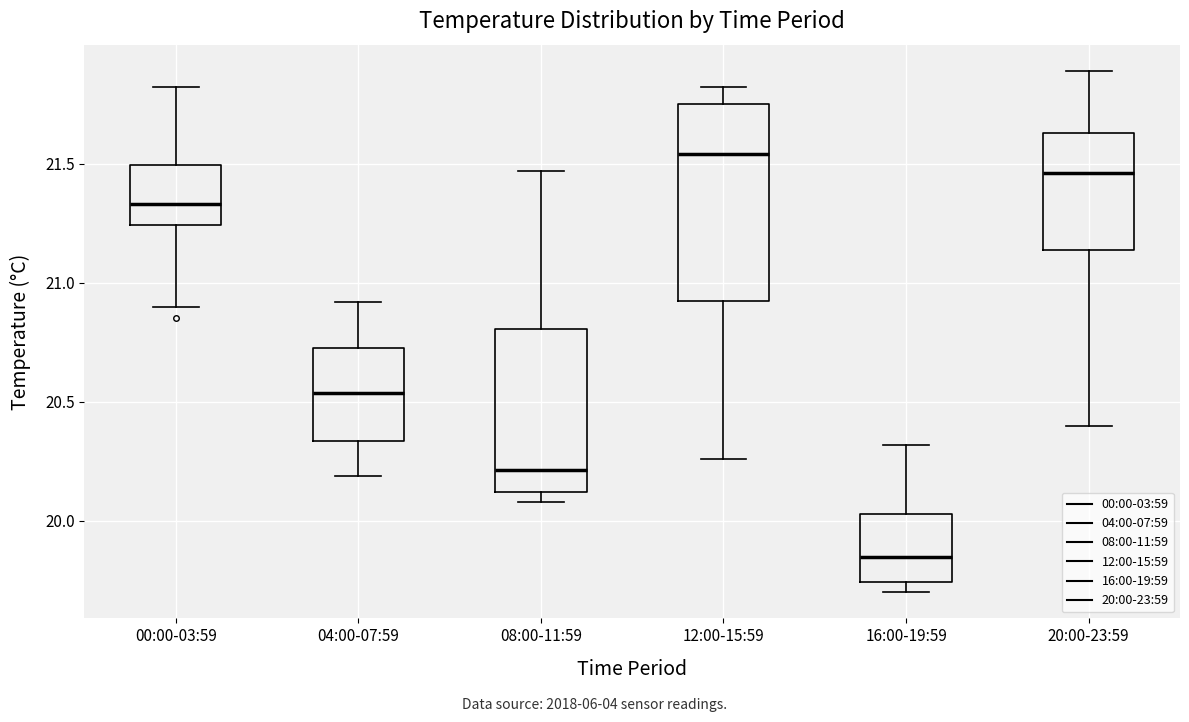

Comparing the boxes themselves (not the whiskers), which one is the tallest?

12:00-15:59